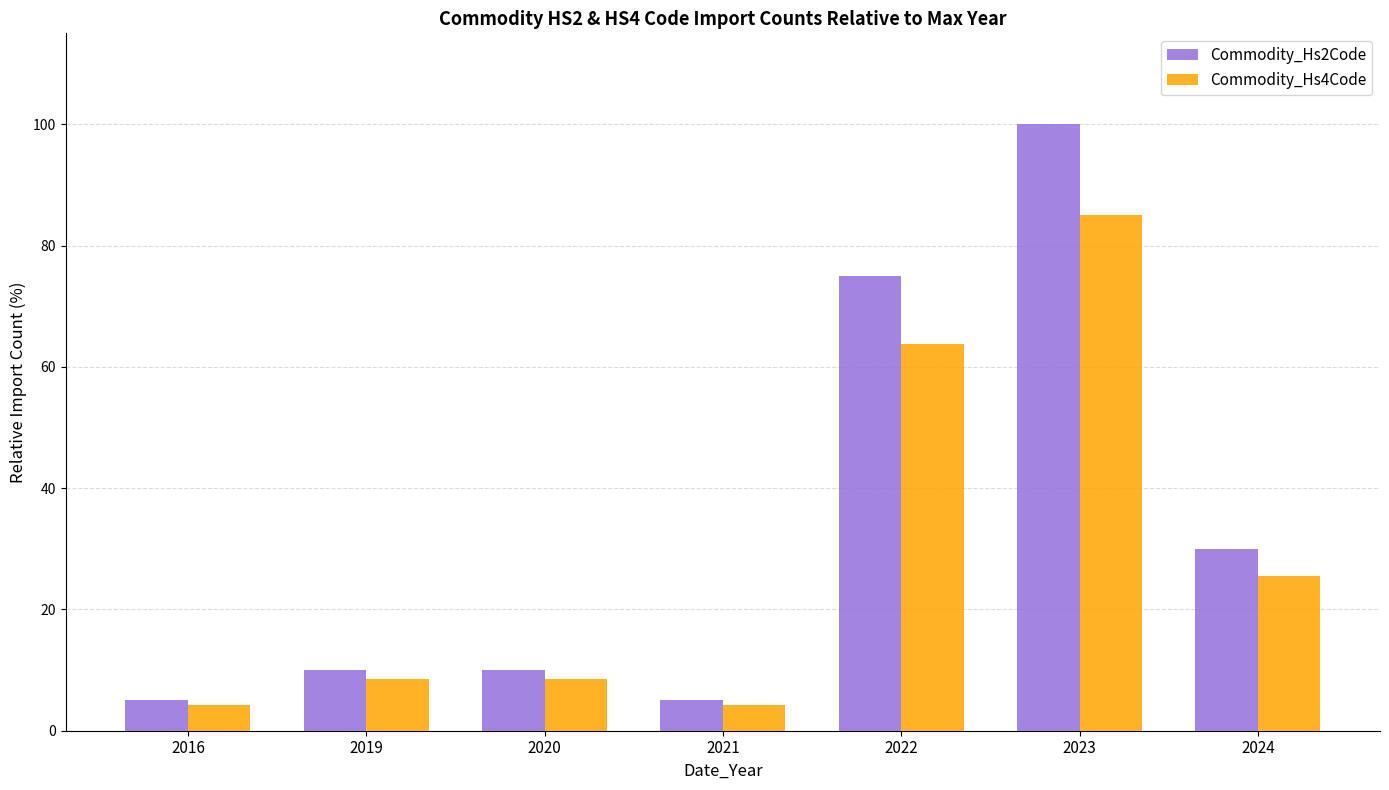

Which series changed the most between 2019 and 2021?

Commodity_Hs2Code